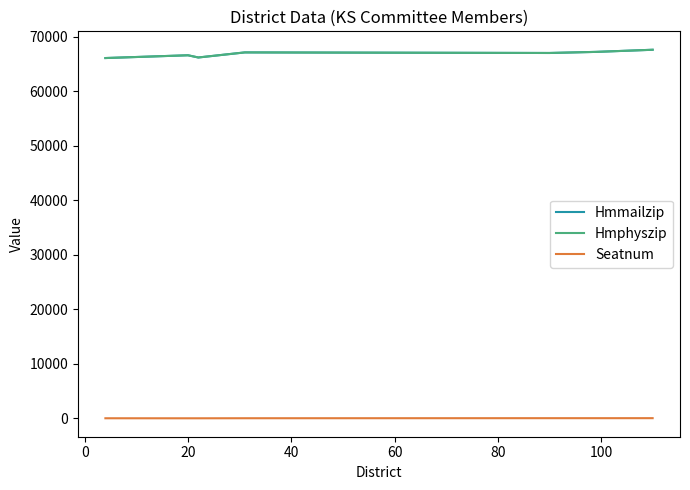

Does the chart display data point markers on the line(s)?

No